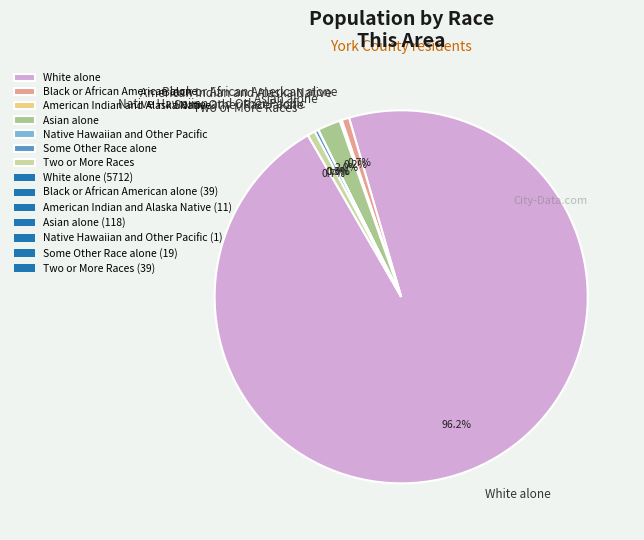

How much of the chart is everything except Asian alone?

98.0%